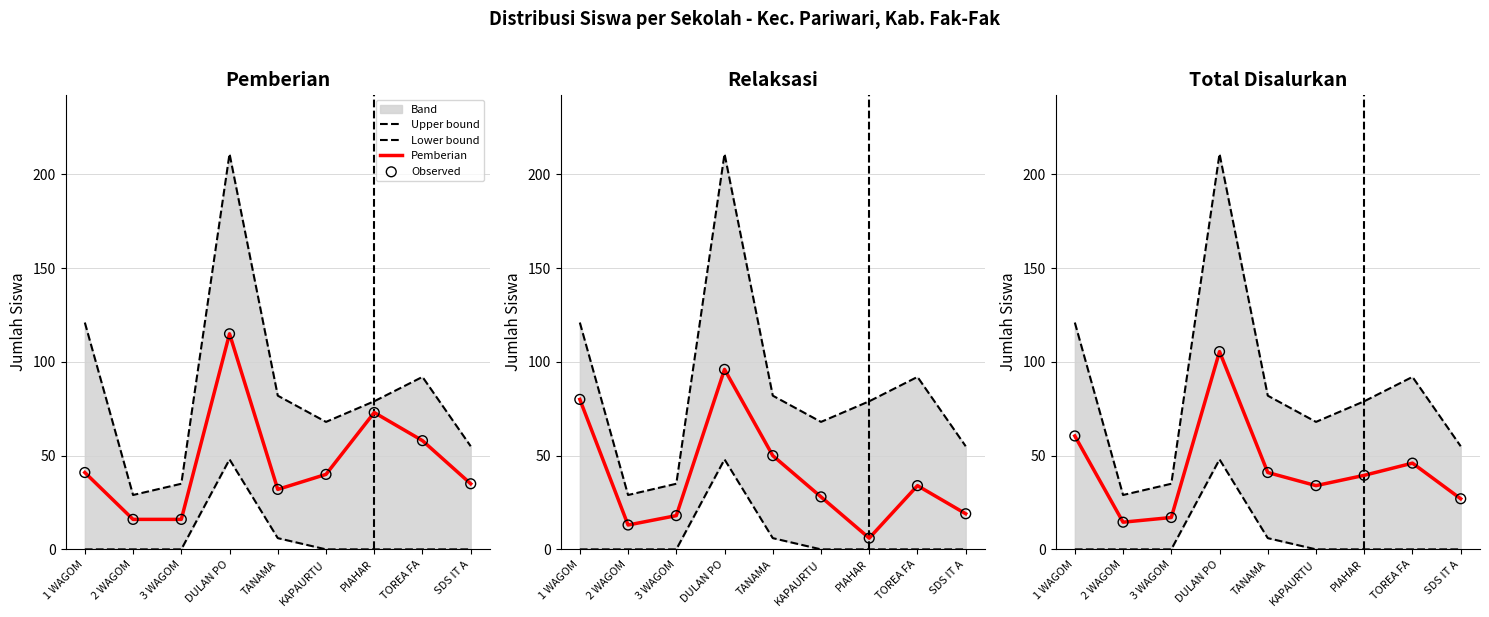

At which category is the sum across all series the highest?

DULAN PO